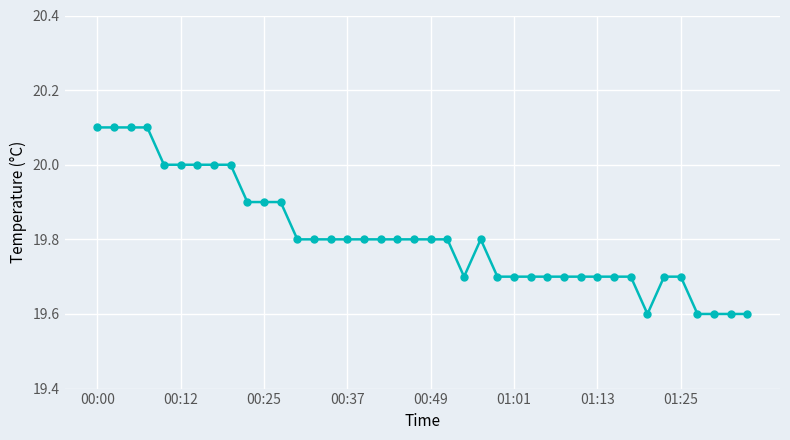

What is the maximum value shown in the chart?

20.1